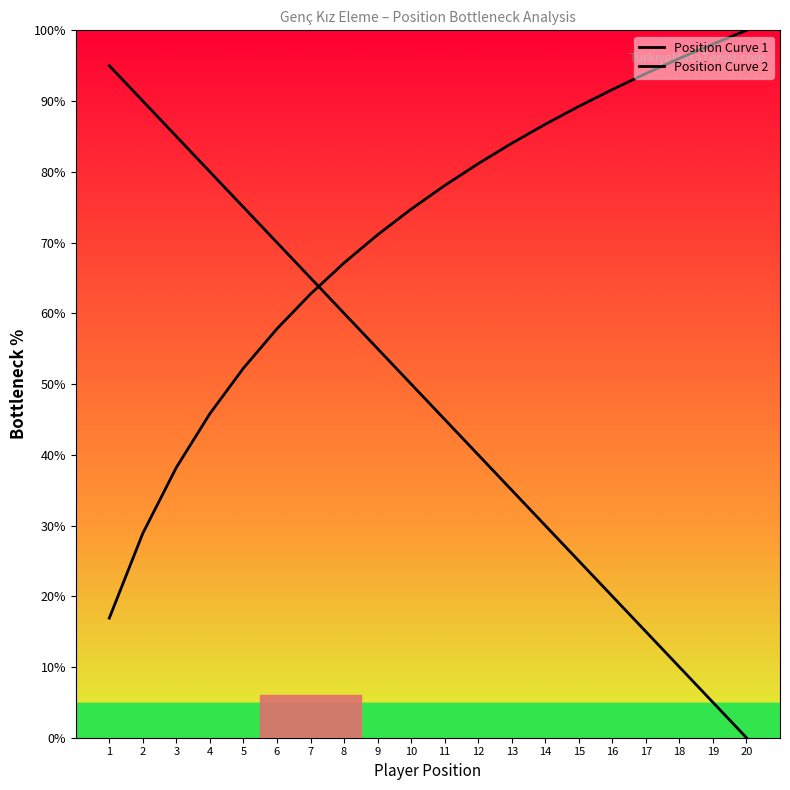

What is the difference between the Position Curve 2 values at 3 and 9?

32.9